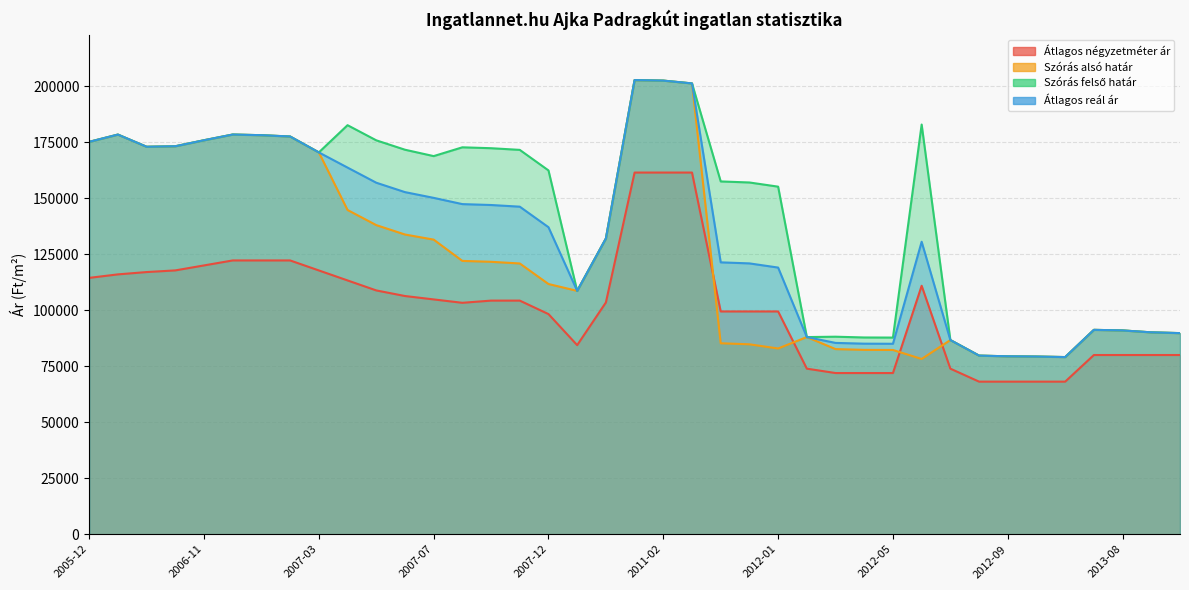

What is the value of the Szórás alsó határ point at the 16th from the left?

120871